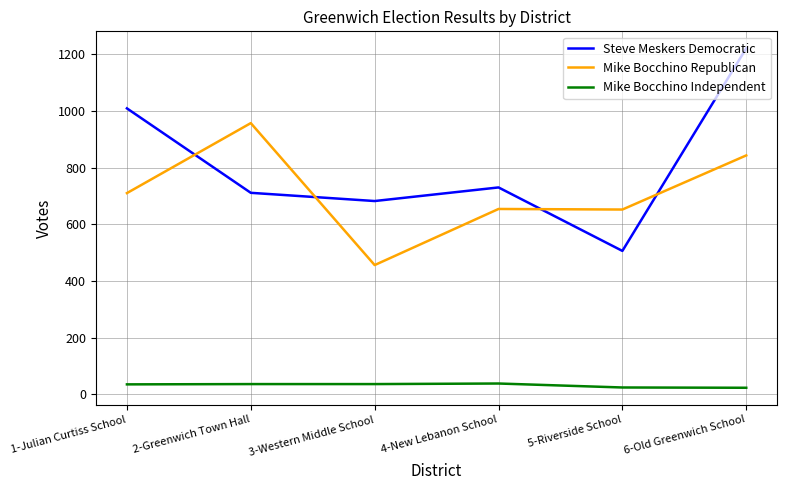

The value of Steve Meskers Democratic at 5-Riverside School is 326. True or false?

False